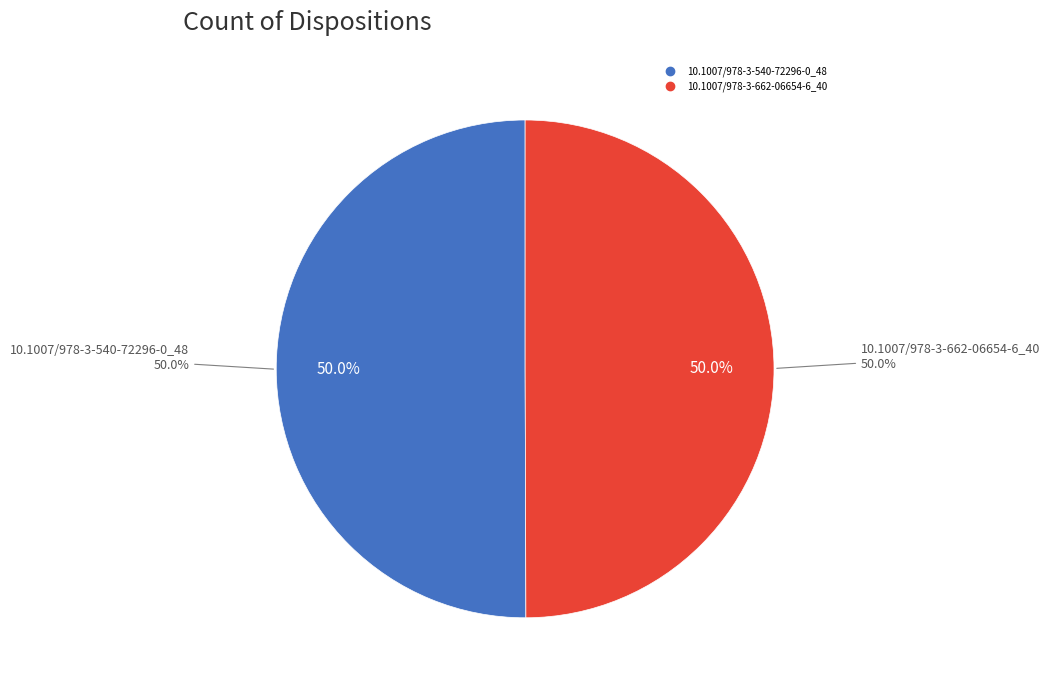

To the nearest percent, what is the average slice percentage?

50%